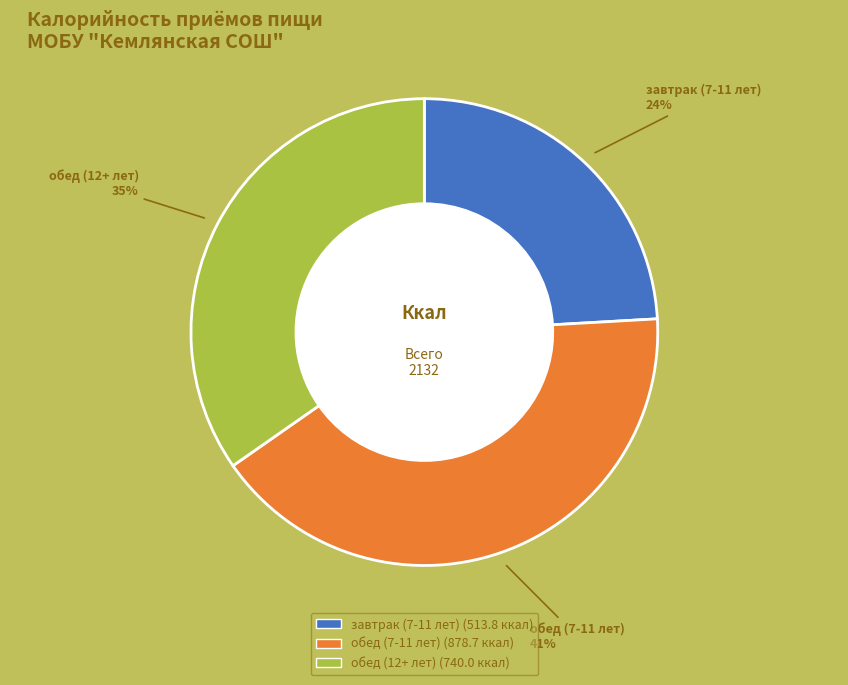

How many slices are in this pie chart?

3